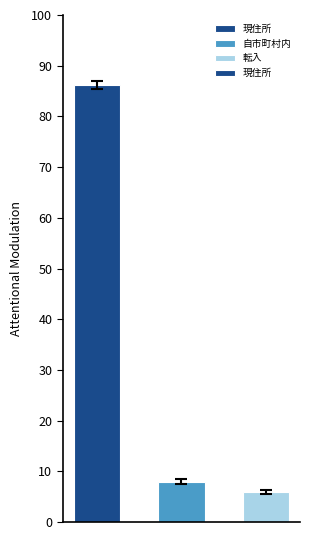

What is the difference between the maximum and minimum values?

80.3